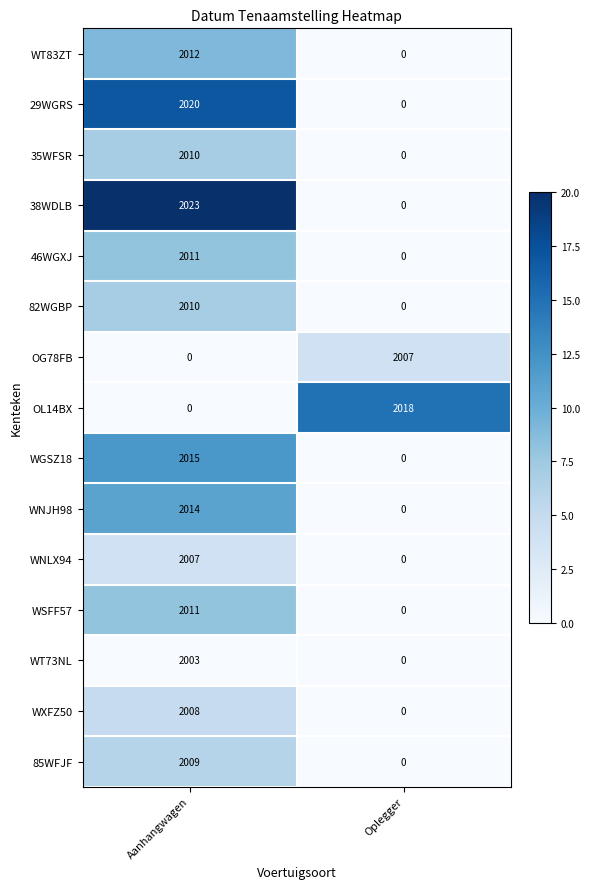

Which category has the lowest value in the 85WFJF series?

Oplegger